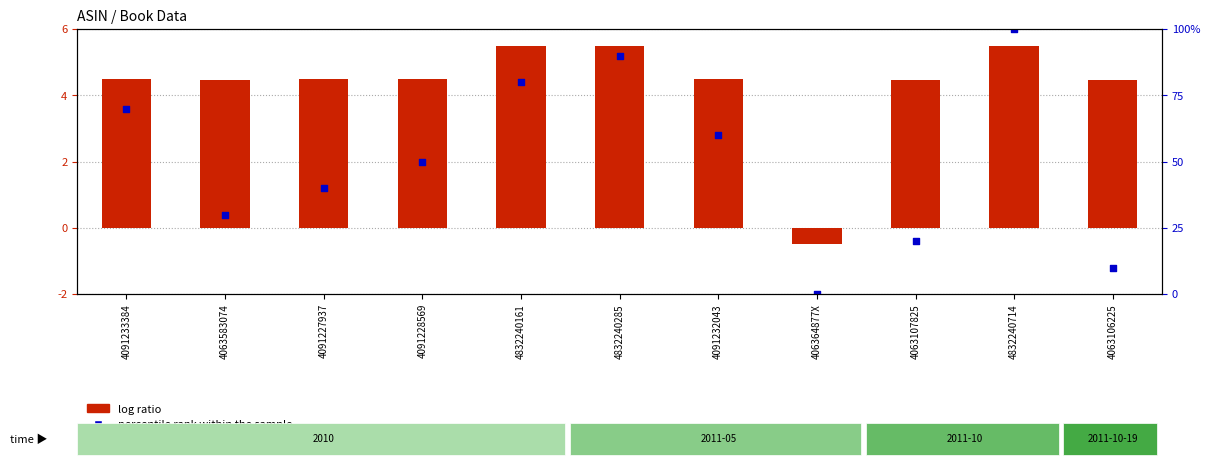

Which series has the largest Y range (max minus min)?

log ratio